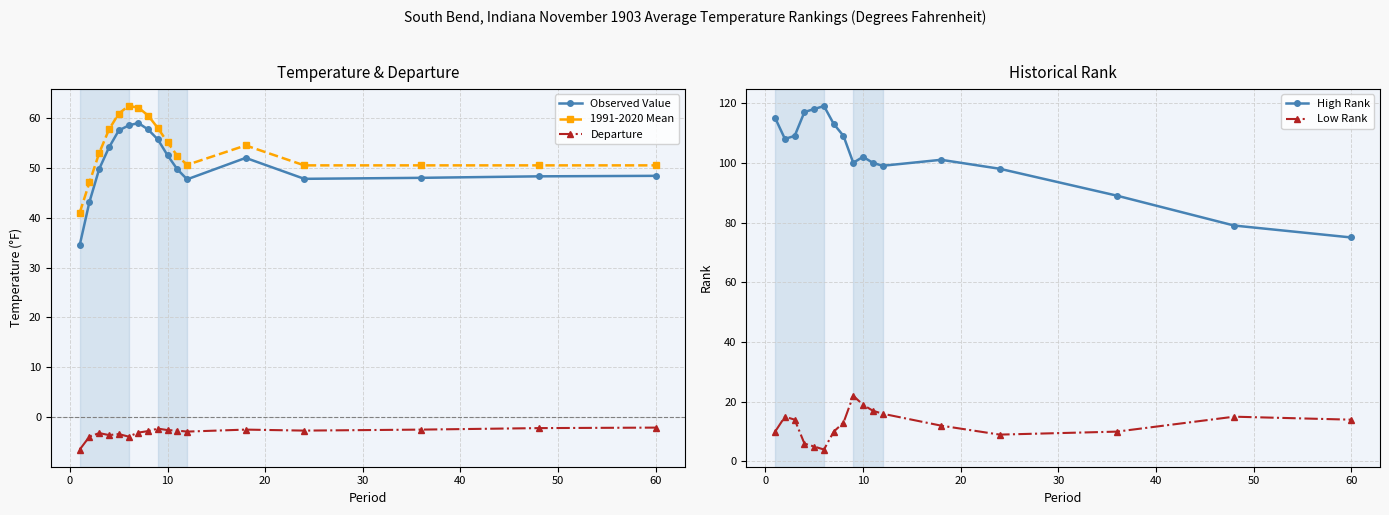

True or false: 1991-2020 Mean and Departure cross at least once.

False